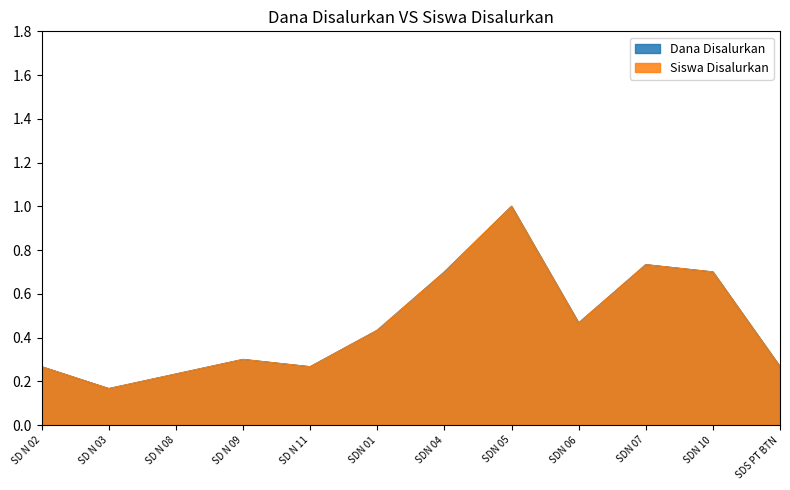

In Siswa Disalurkan, how many points are lower than both neighbors (excluding endpoints)?

3